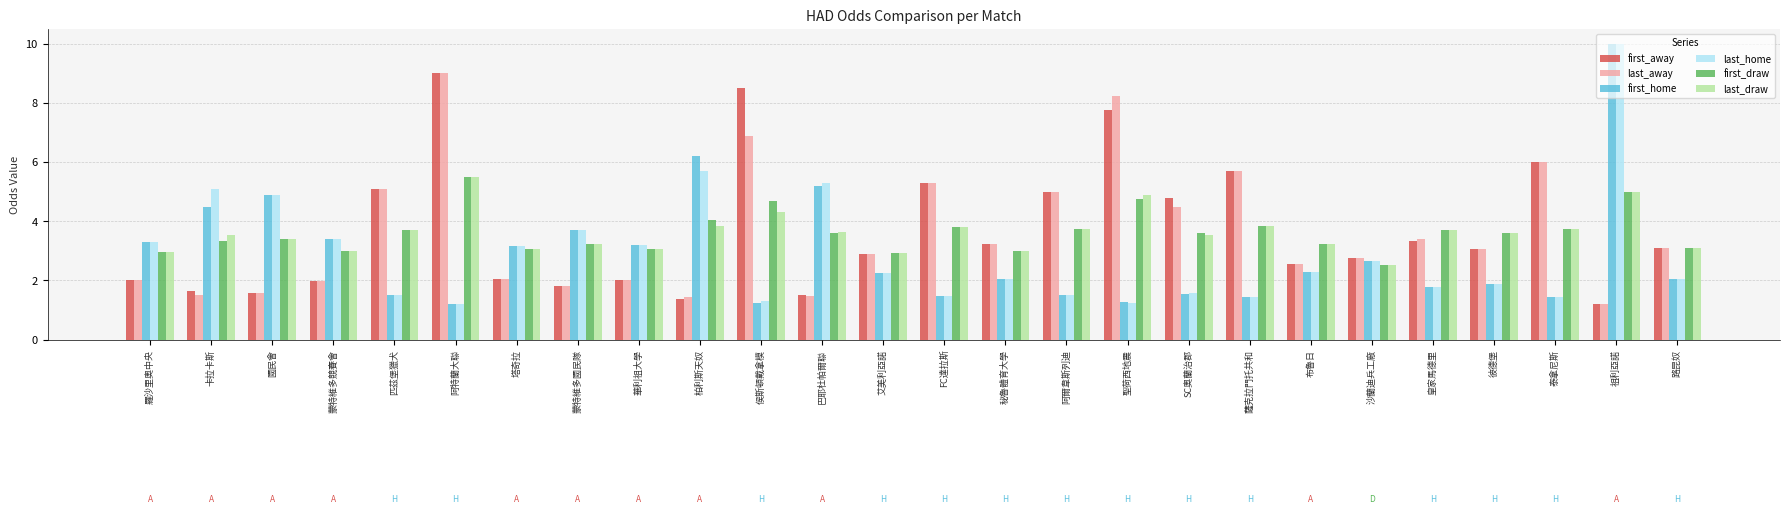

At which category is the sum across all series the highest?

祖利亞諾